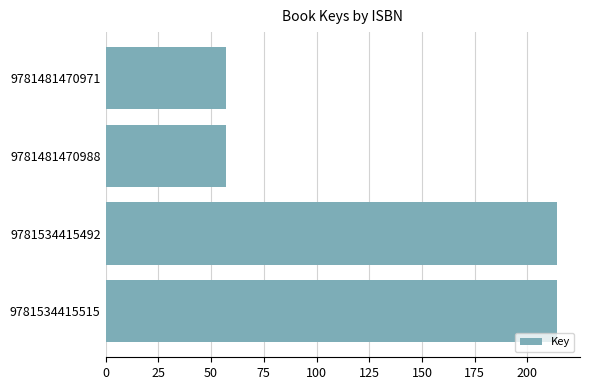

What is the sum of all values?

542.8